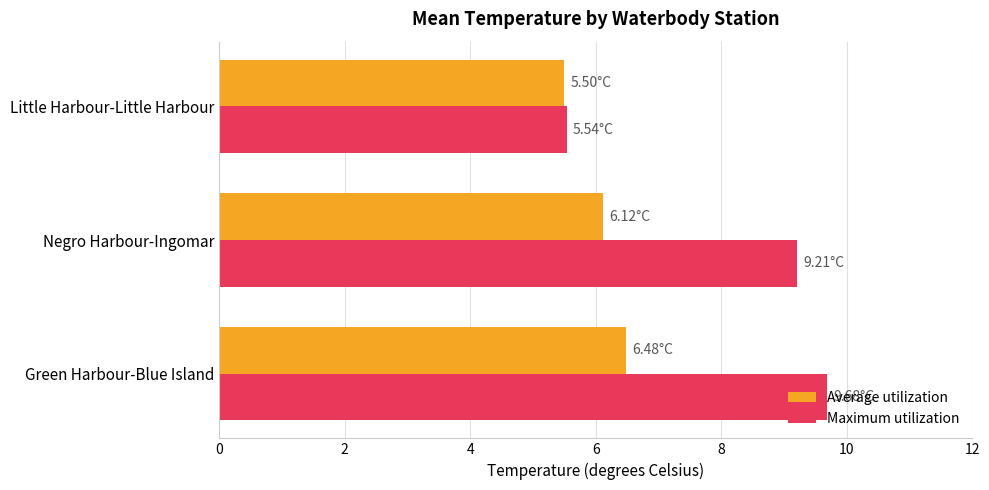

How many Average utilization values are between 5 and 6?

1